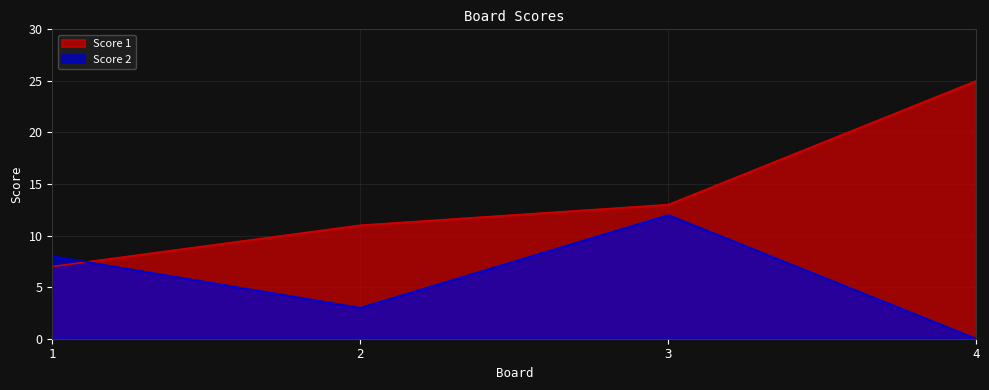

Is the value of Score 1 at 3 greater than the value of Score 2 at 4?

Yes